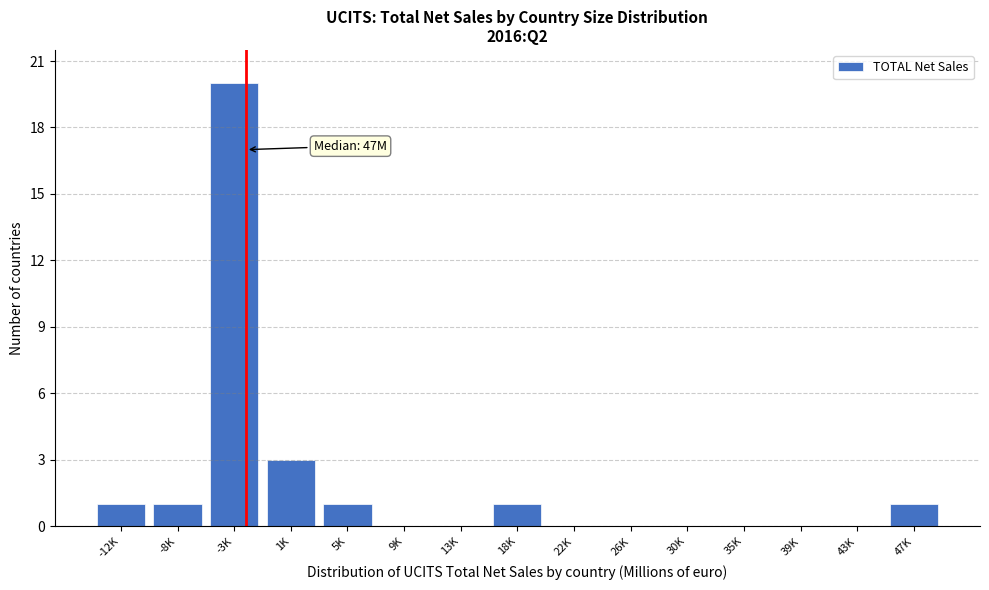

Which has a higher value, -3K or 39K?

-3K